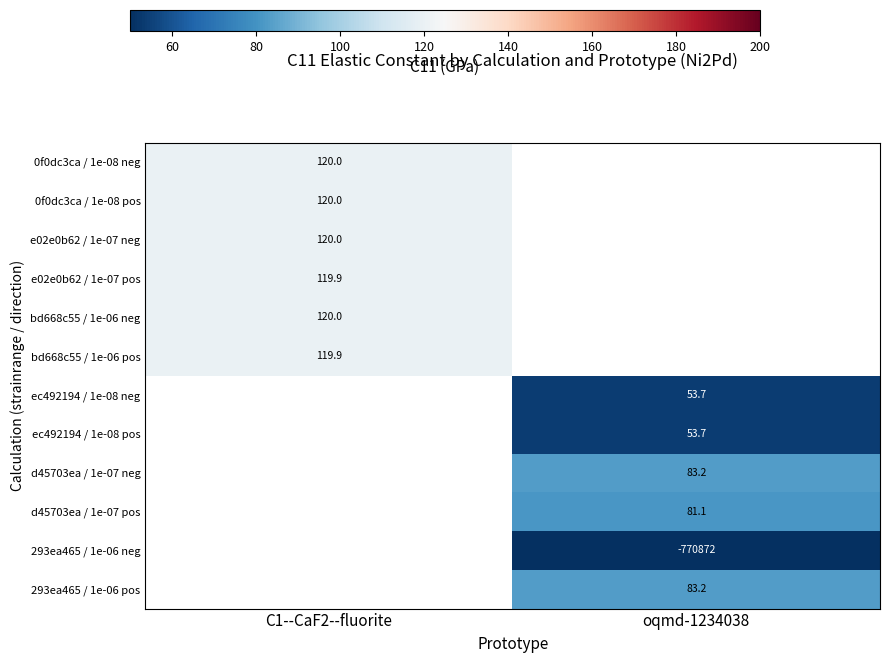

How many data points does each series have?

2